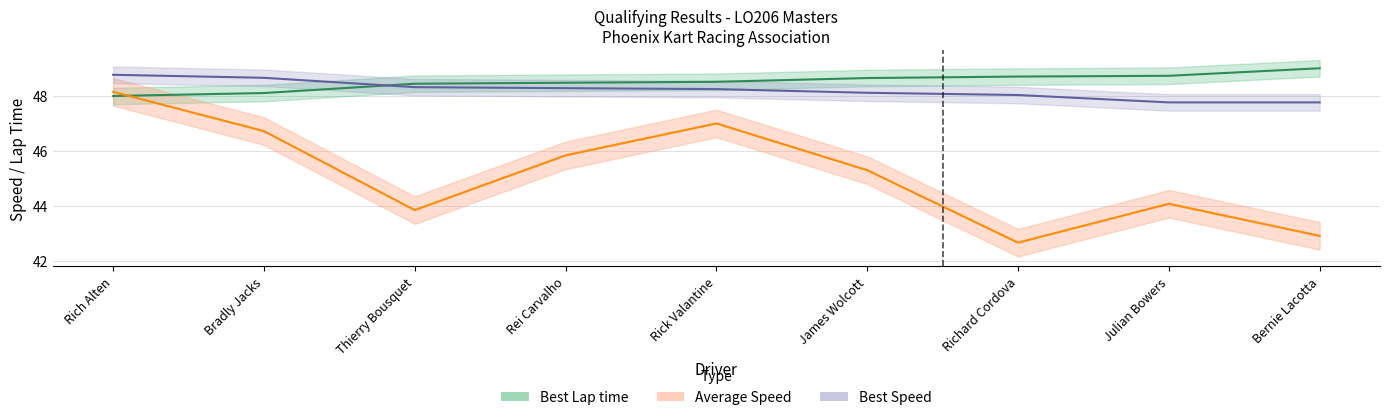

What is the label of the 4th point from the right?

James Wolcott